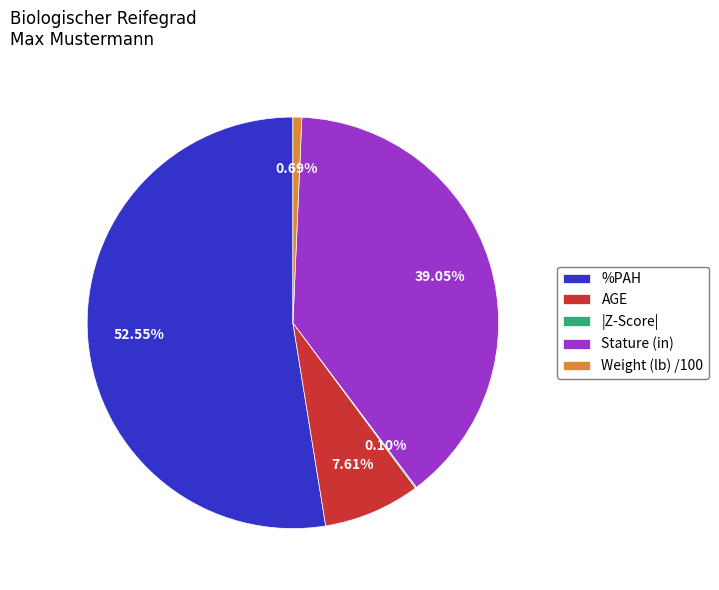

Which category has the biggest portion of the pie?

%PAH